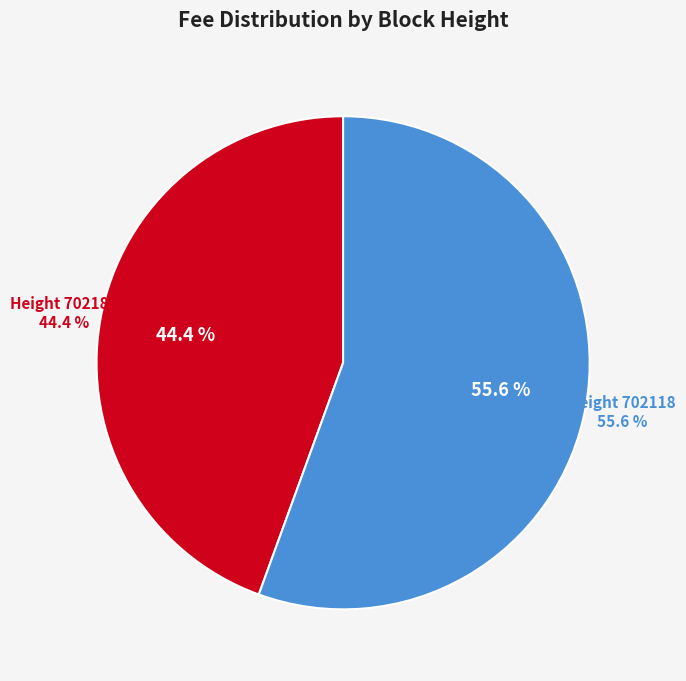

Is it true that 702184 is 36% of the pie?

False